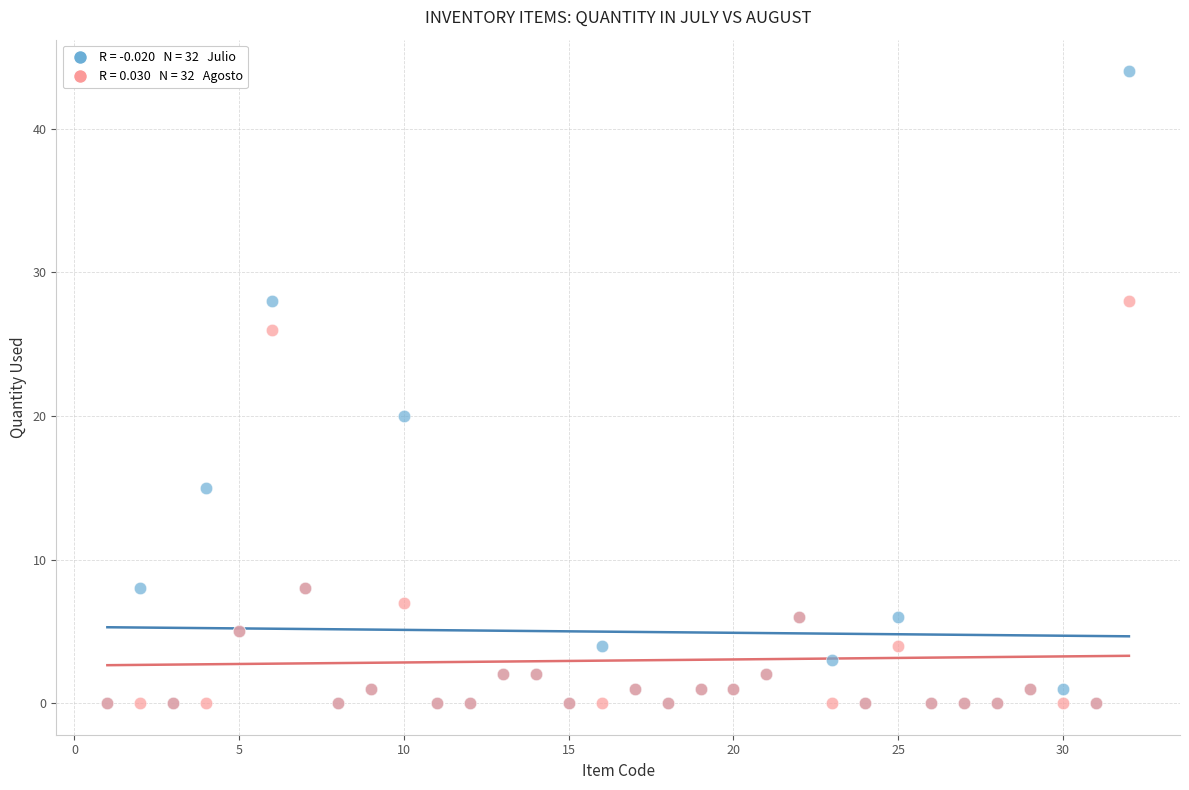

Across all series, what Y value is closest to 22?

20